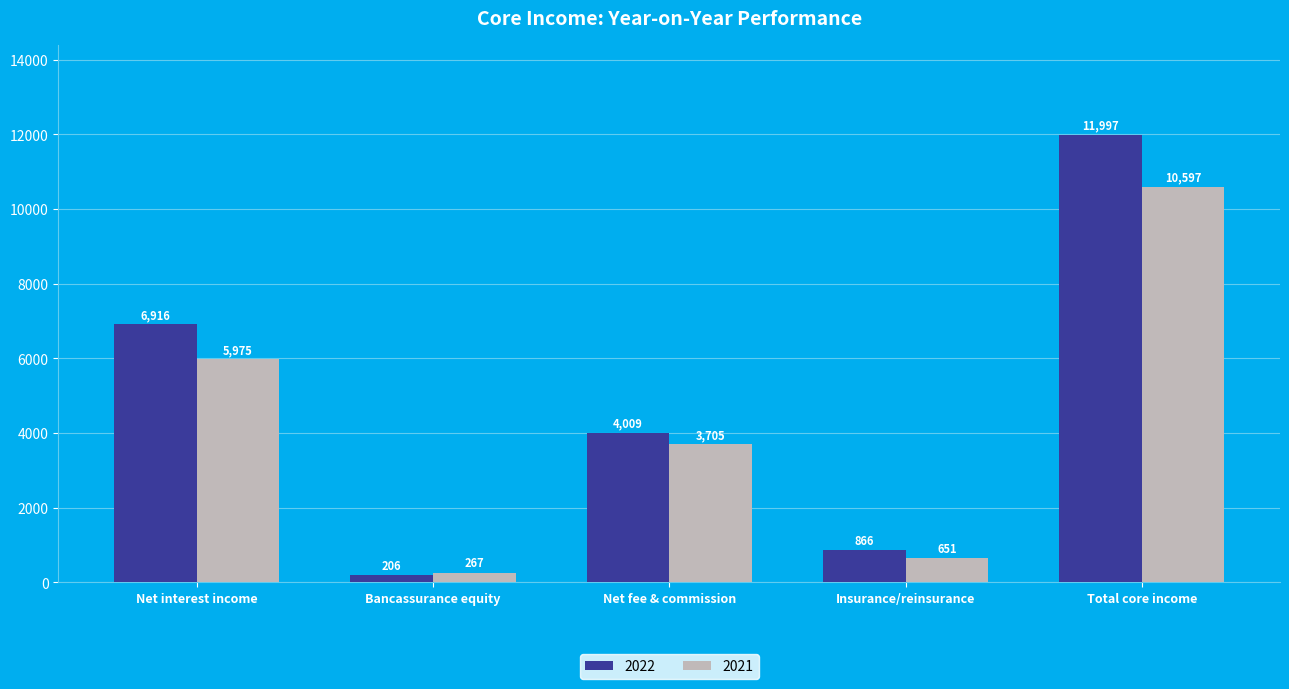

At which label is 2021 closest to 5432?

Net interest income